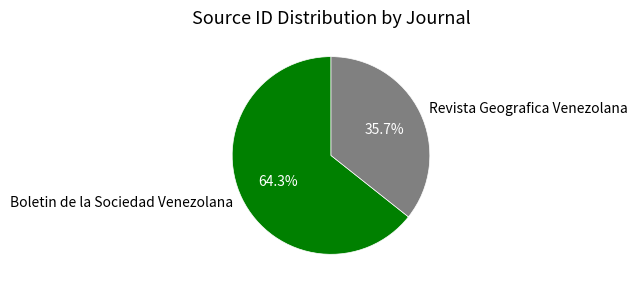

To the nearest percent, what is the combined percentage of Boletin de la Sociedad Venezolana and Revista Geografica Venezolana?

100%